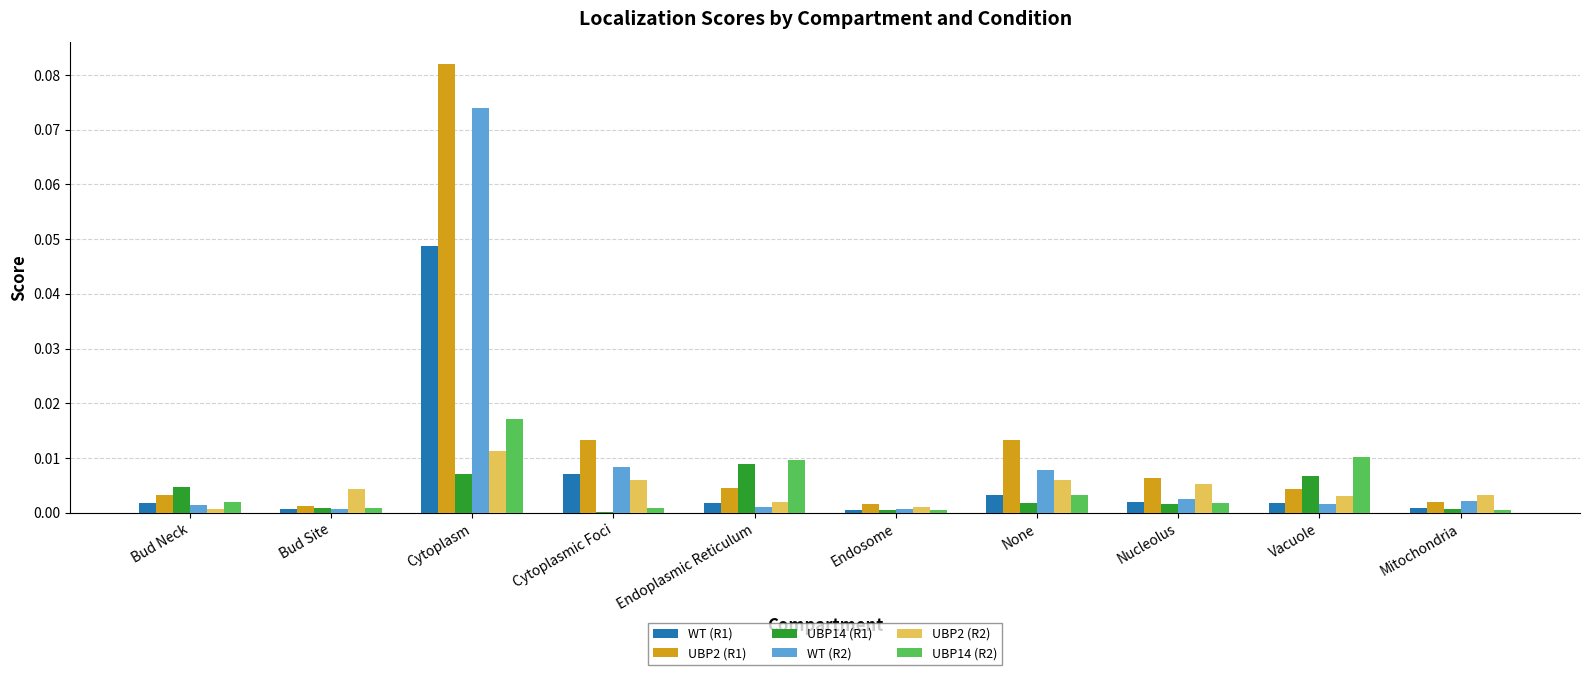

At which category is the sum across all series the highest?

Cytoplasm